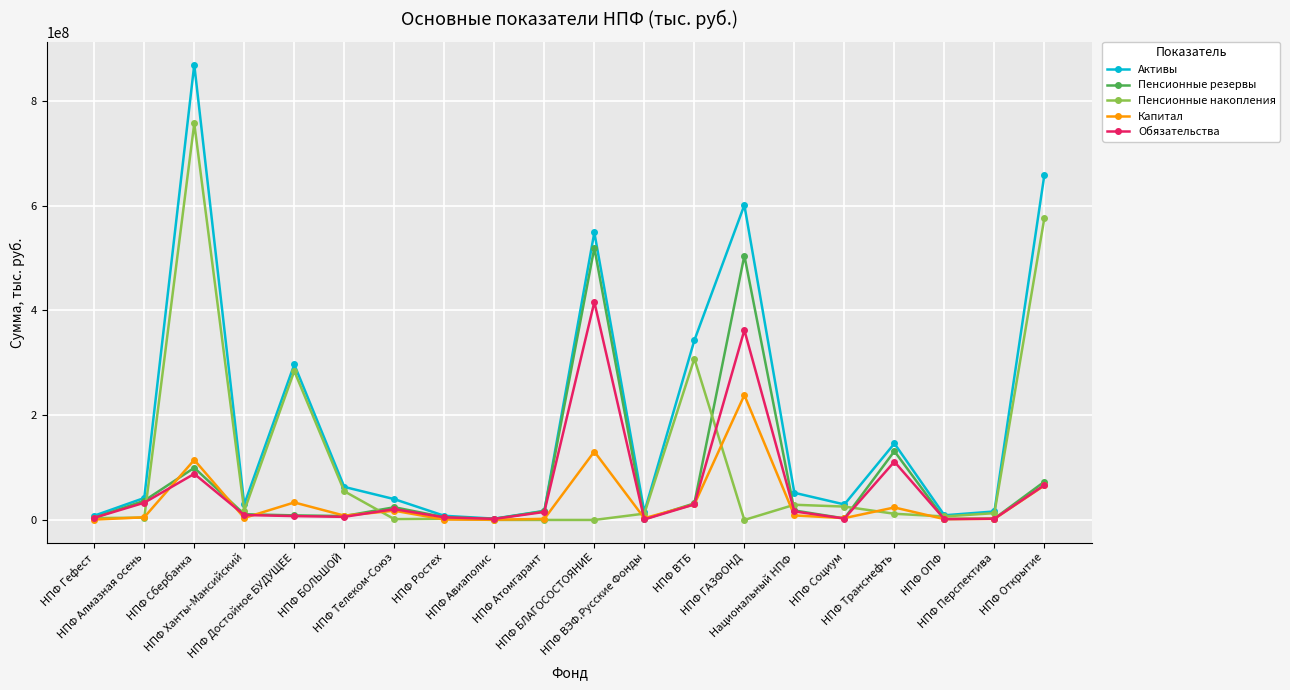

Which series has the largest total across all categories?

Активы